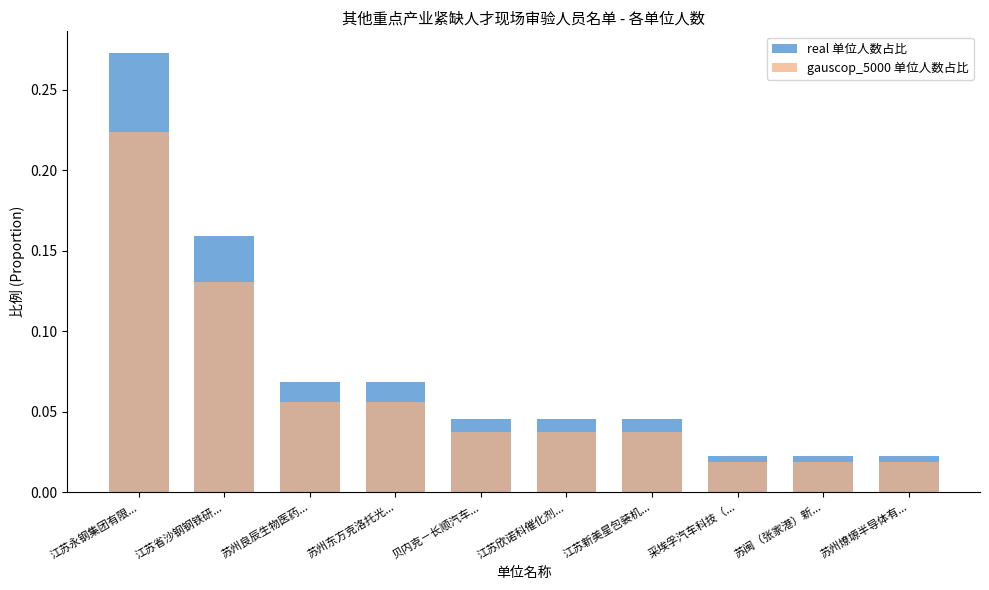

At which category does the chart reach its peak across all series?

江苏永钢集团有限...